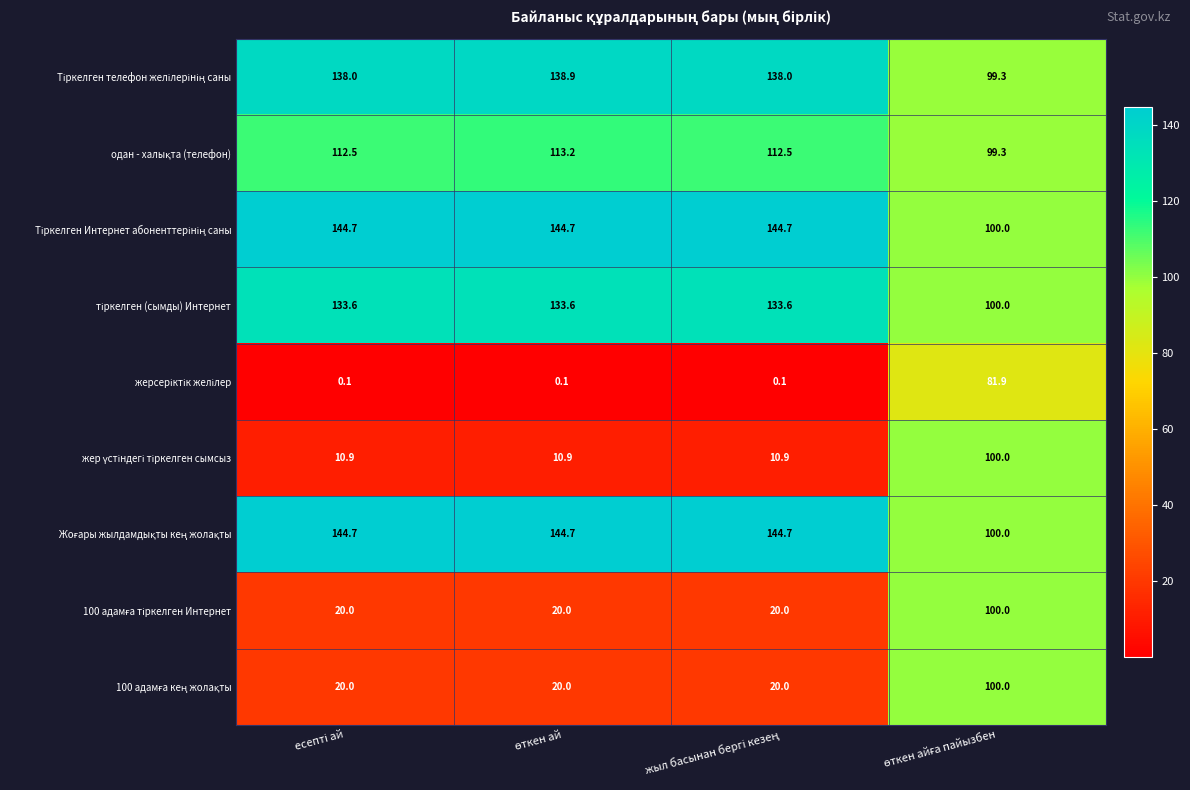

What is the maximum value shown in the chart?

144.7